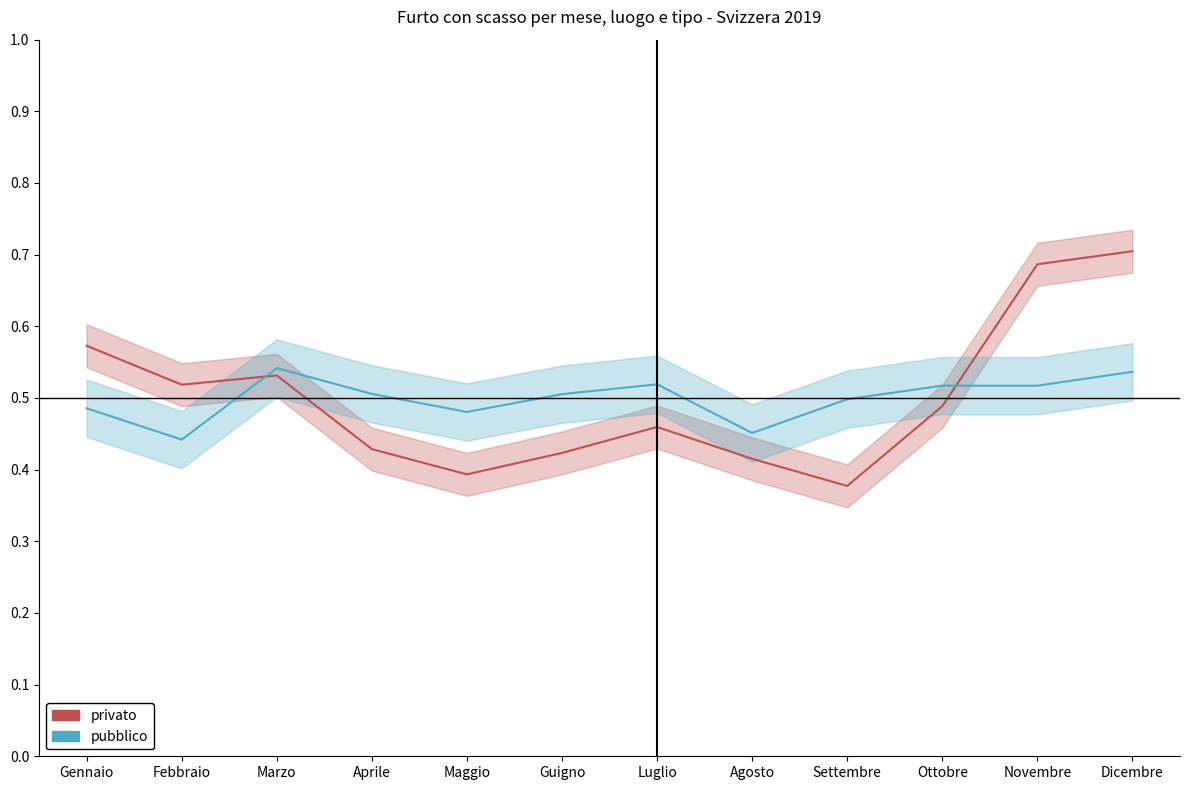

At which category does privato reach its first local valley?

Febbraio